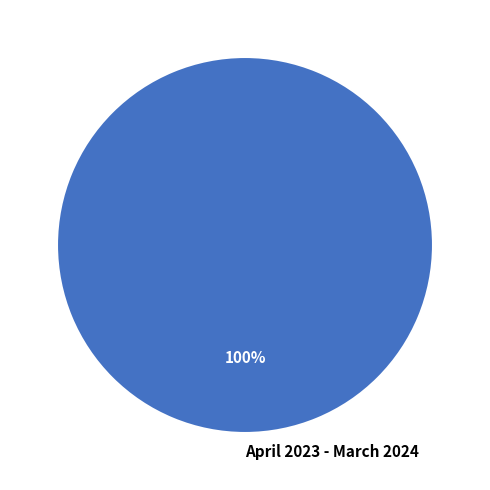

True or false: April 2023 - March 2024 accounts for 100% of the total.

True